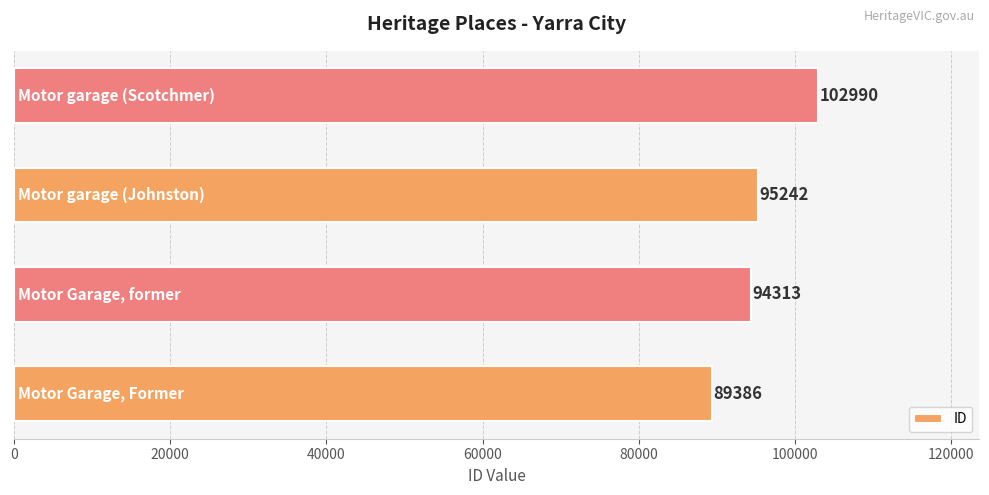

What is the smallest value displayed?

89386